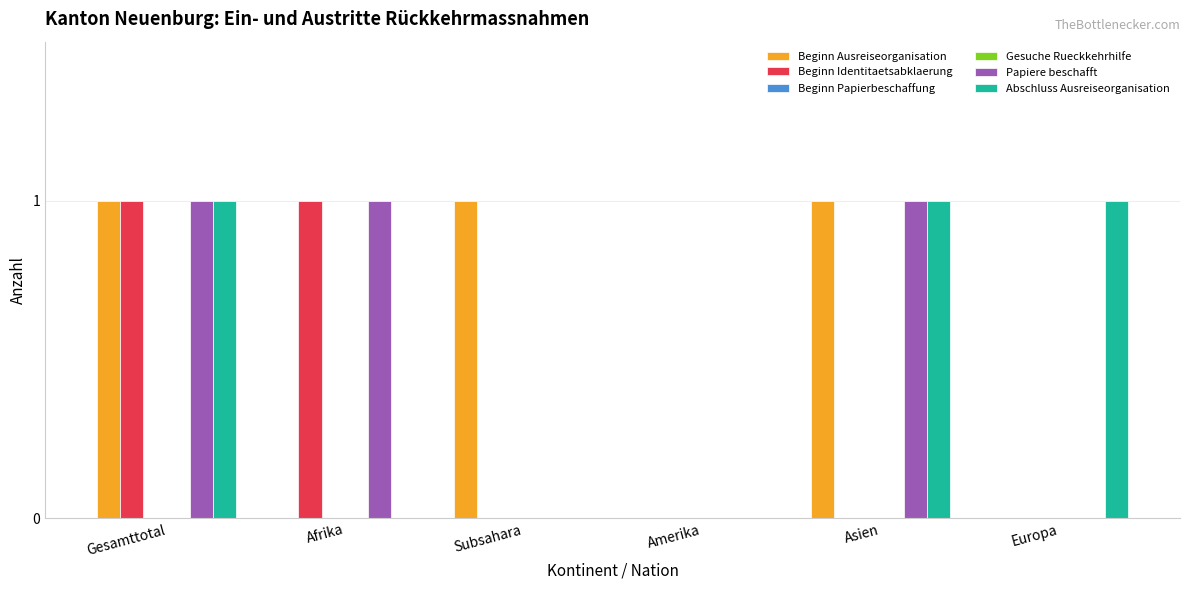

Does the chart contain any negative values?

No